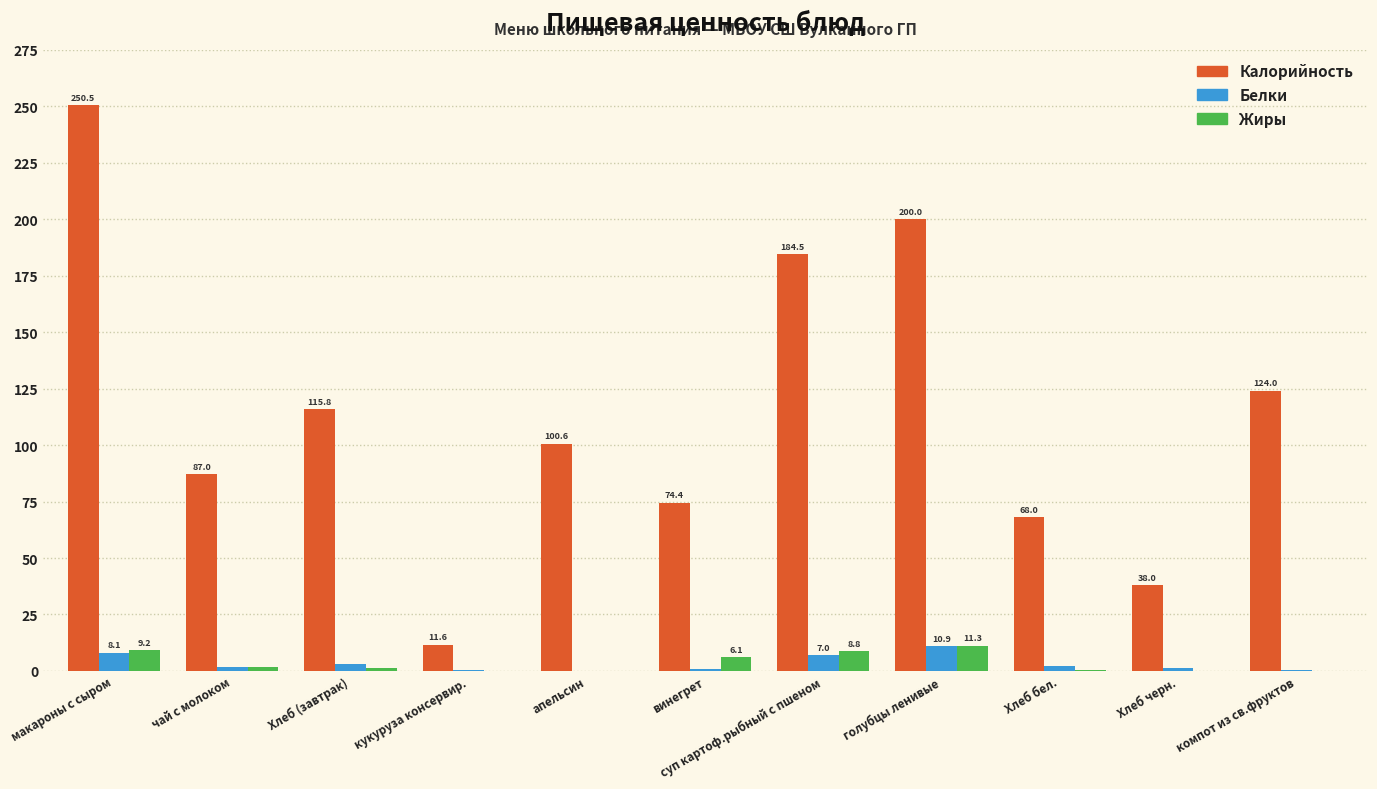

Is it true that Белки equals 0.0 at апельсин?

True